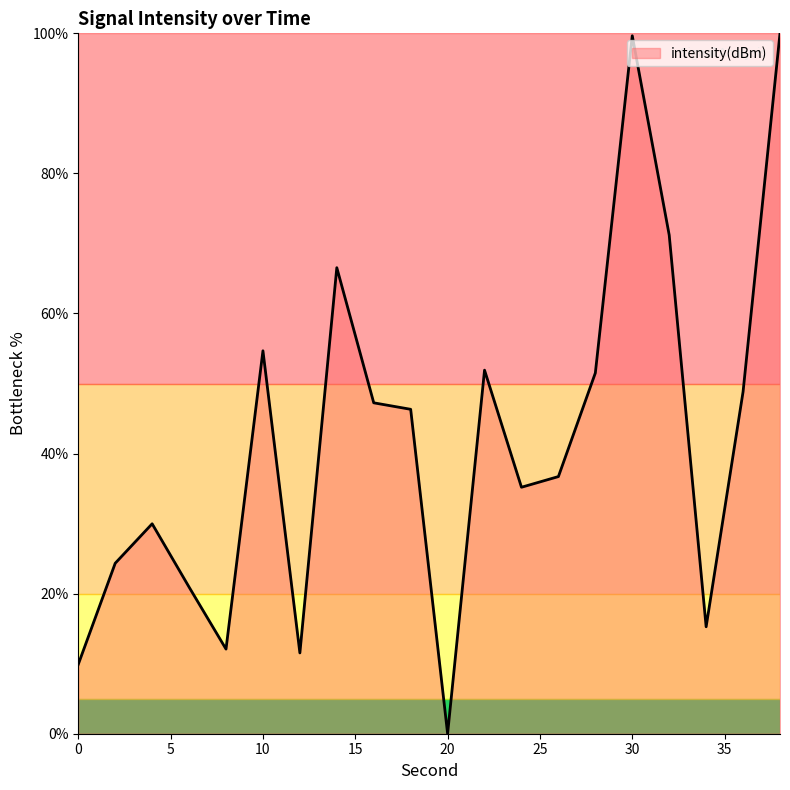

What is the greatest value displayed?

100.0